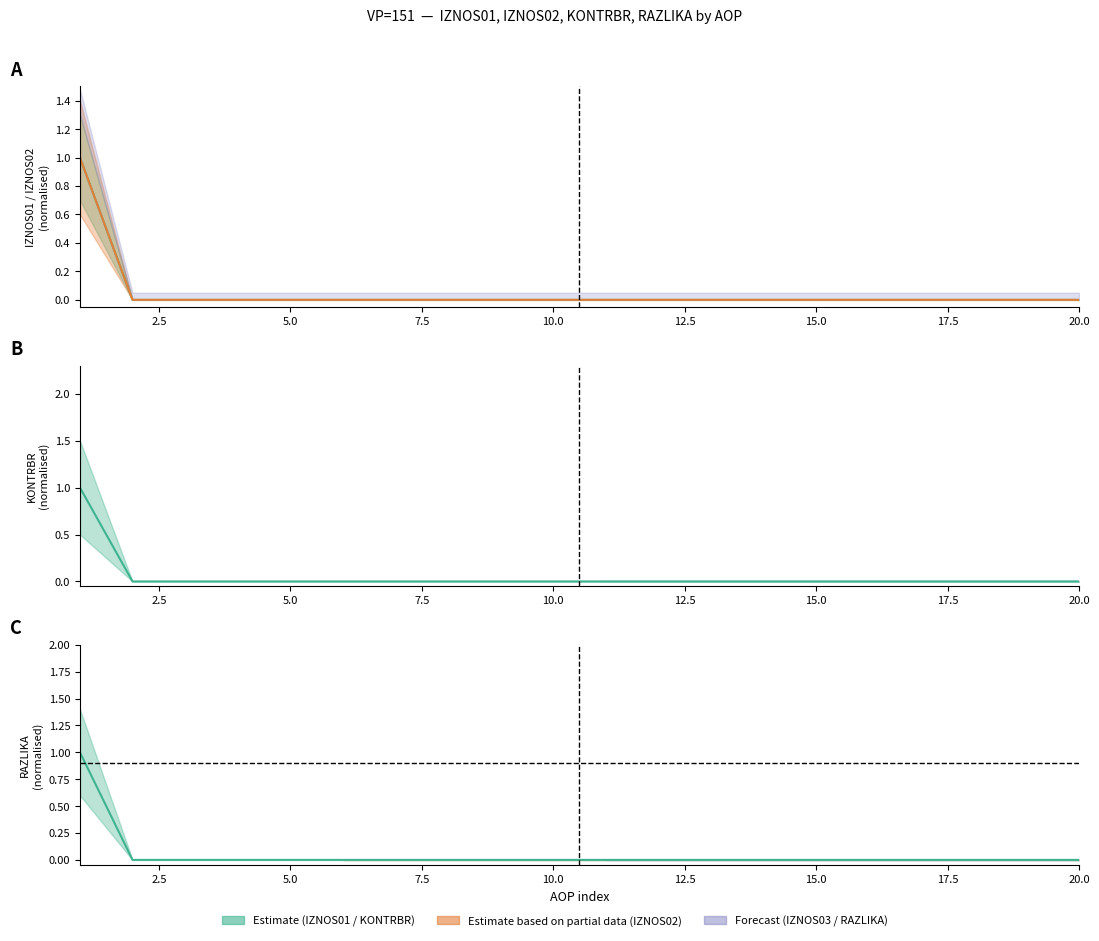

Does the chart display data point markers on the line(s)?

No